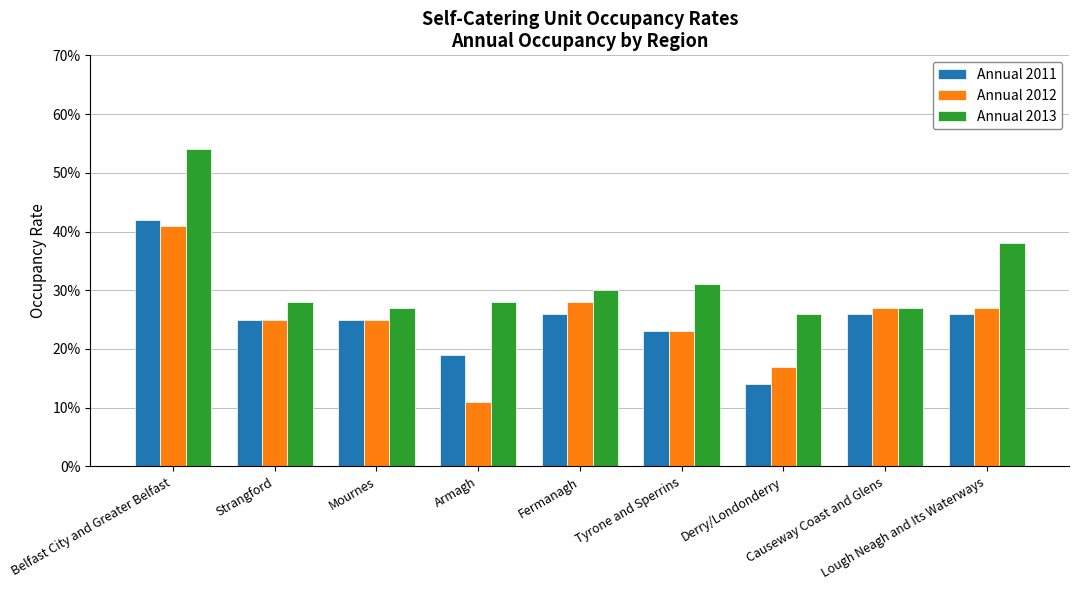

What is the greatest value displayed?

0.5